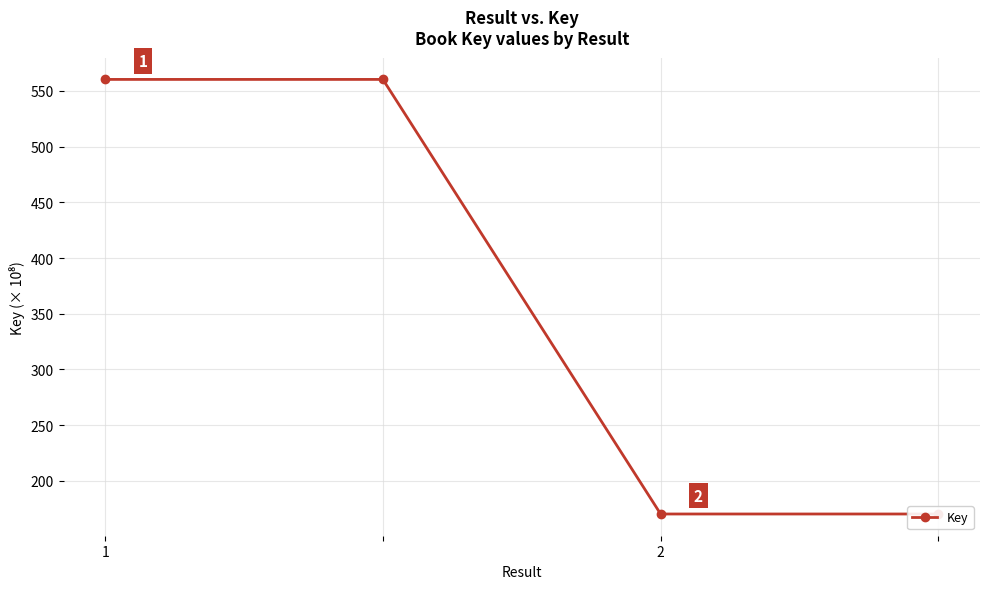

How many categories are shown in the chart?

4